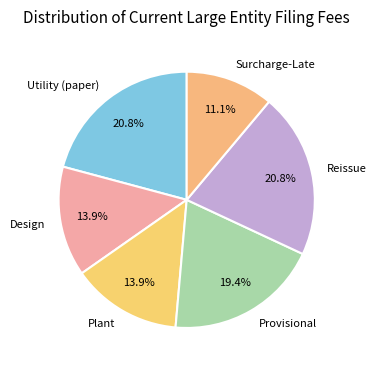

Which slice is the smallest?

Surcharge-Late